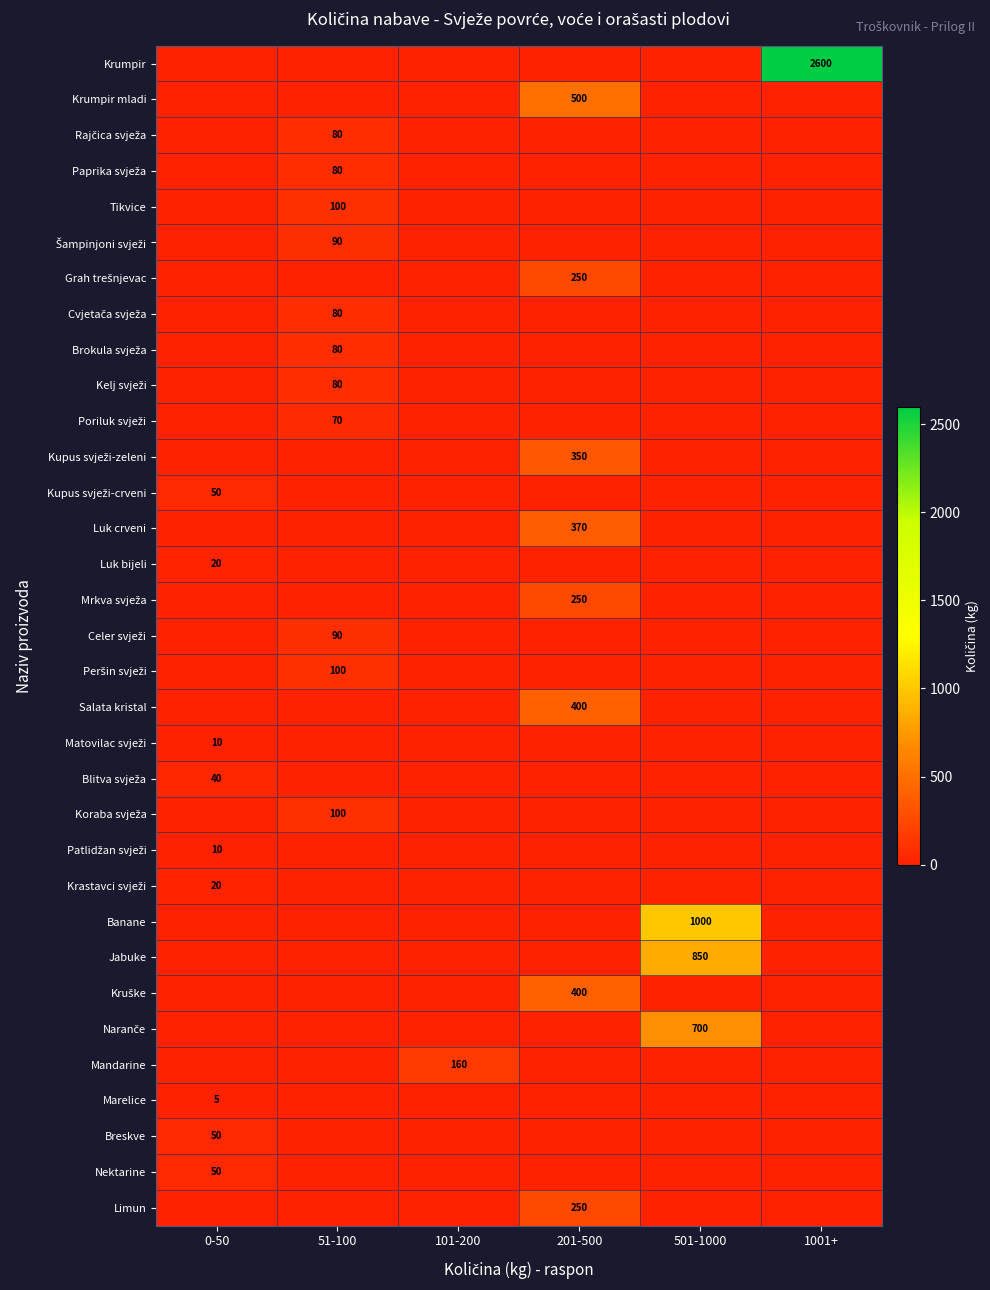

What is the total value across all series at 101-200?

160